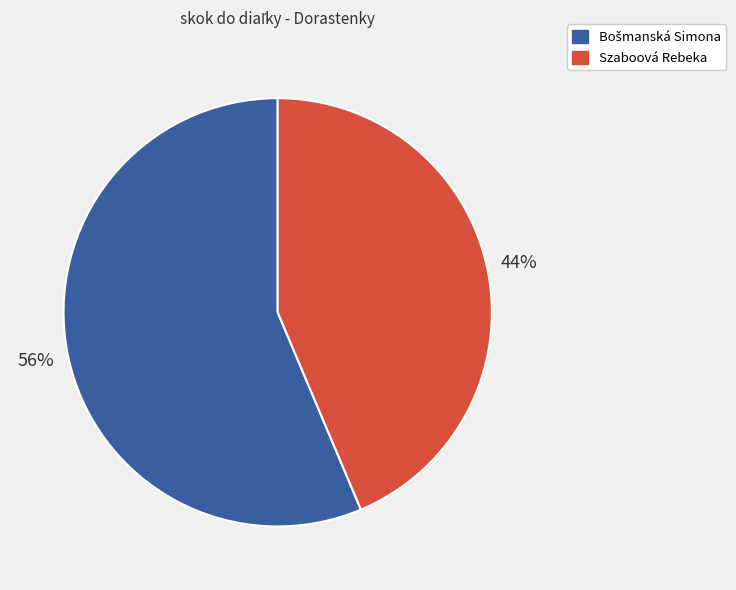

Which slice is the smallest?

Szaboová Rebeka